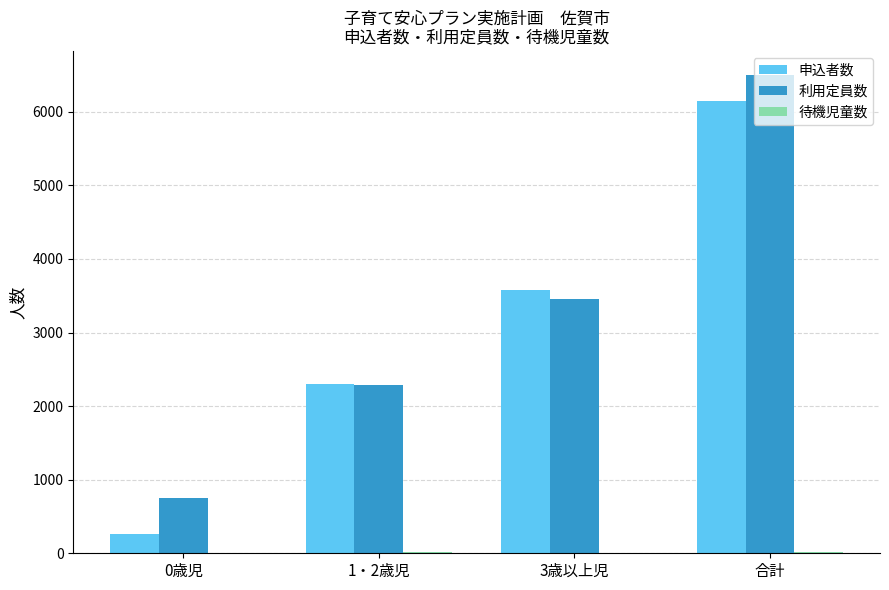

Is the value of 利用定員数 at 0歳児 greater than the value of 申込者数 at 1・2歳児?

No